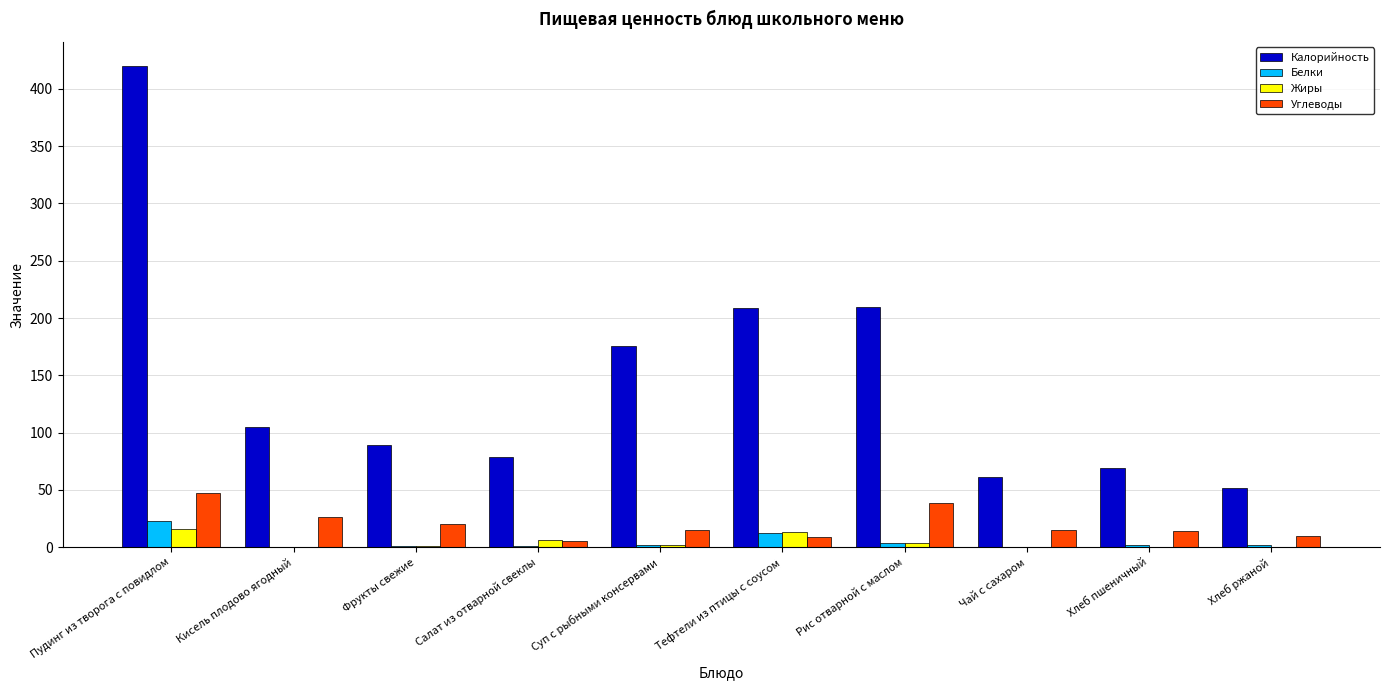

True or false: Углеводы has a value of 39.0 at Рис отварной с маслом.

True